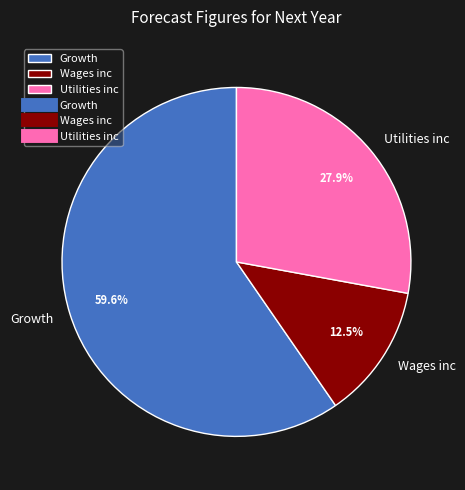

How many segments does this pie chart have?

3